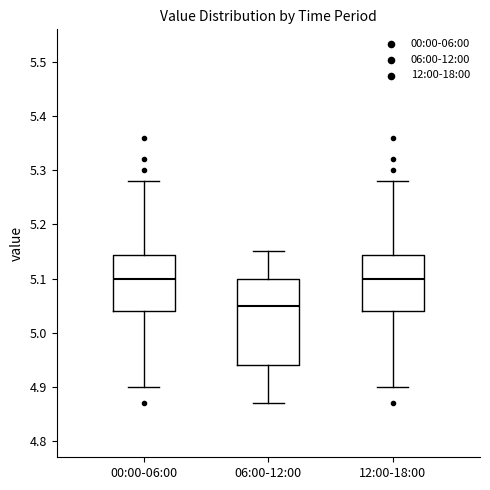

Reading left to right, read every box against the y-axis: the position of its median line, the range the box covers, and the ends of its whiskers. The values are not printed on the chart, so give them approximately, as read against the axis.

00:00-06:00: median 5.10, box 5.04 to 5.14, whiskers 4.90 to 5.28
06:00-12:00: median 5.05, box 4.94 to 5.10, whiskers 4.87 to 5.15
12:00-18:00: median 5.10, box 5.04 to 5.14, whiskers 4.90 to 5.28